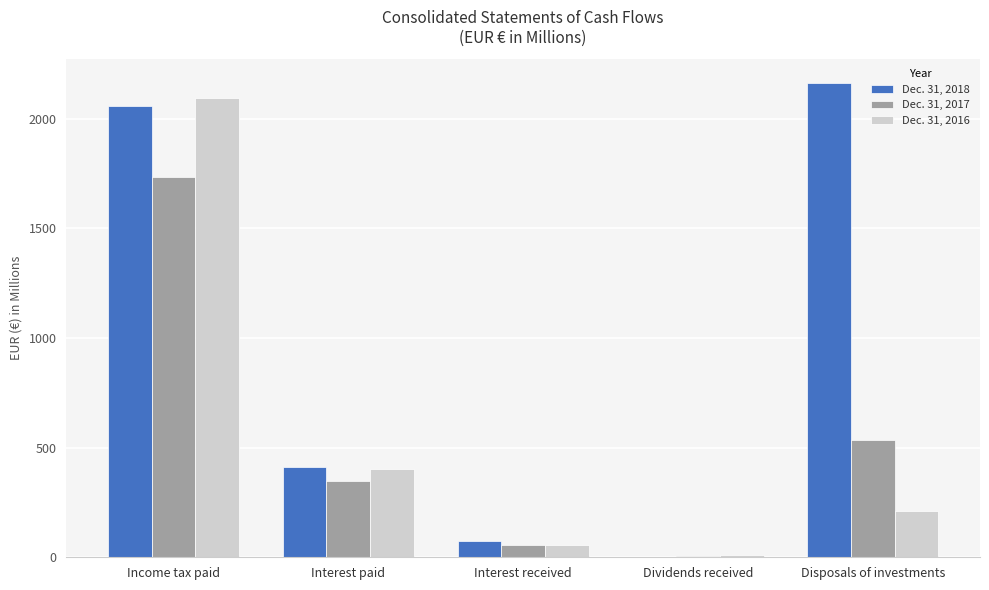

How many groups of bars are there?

5